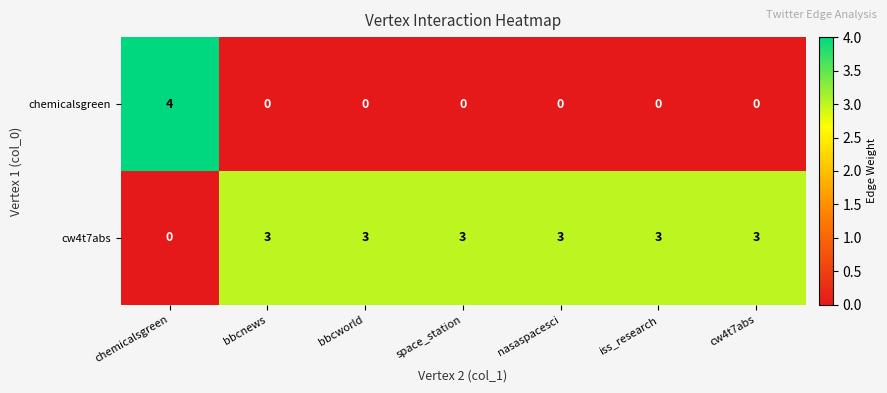

What value does the cw4t7abs series have at iss_research?

3